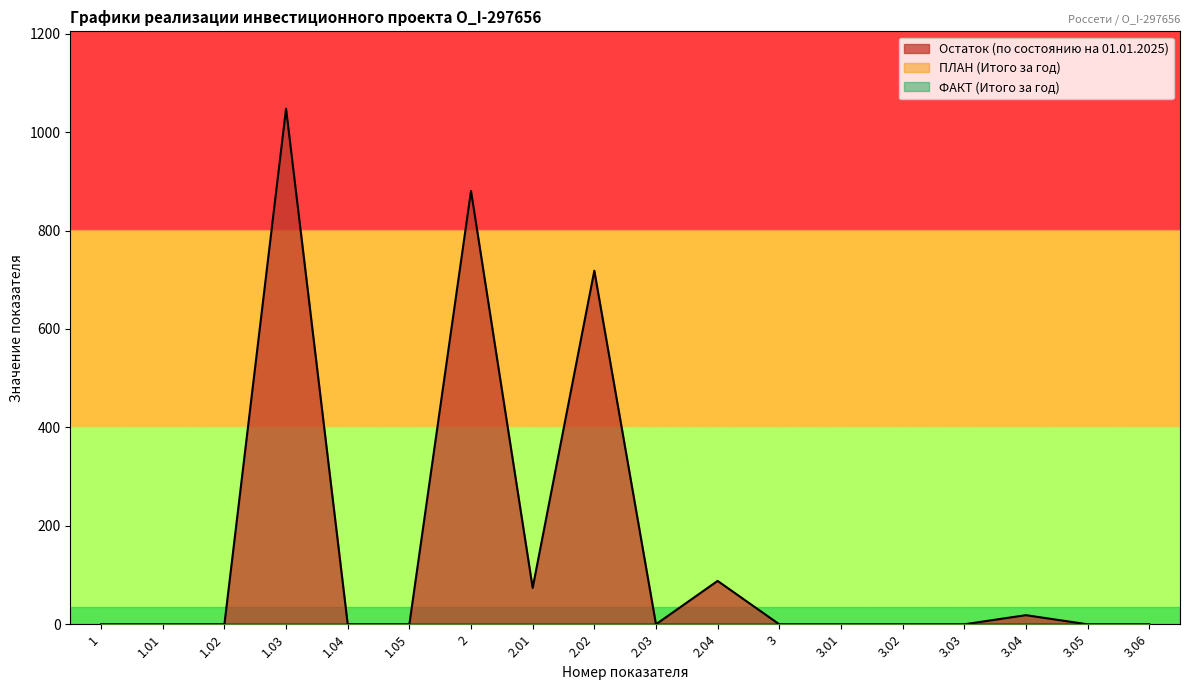

What are all the series names shown in the legend?

Остаток (по состоянию на 01.01.2025), ПЛАН (Итого за год), ФАКТ (Итого за год)